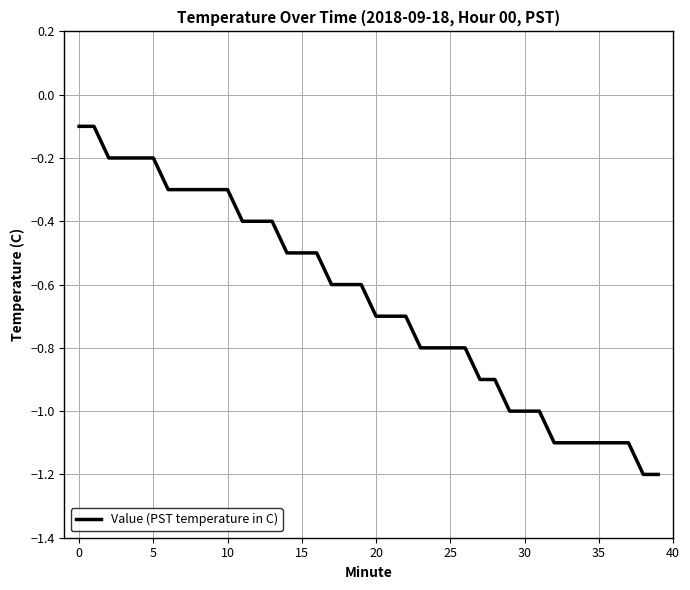

What is the difference between the maximum and minimum values?

1.1